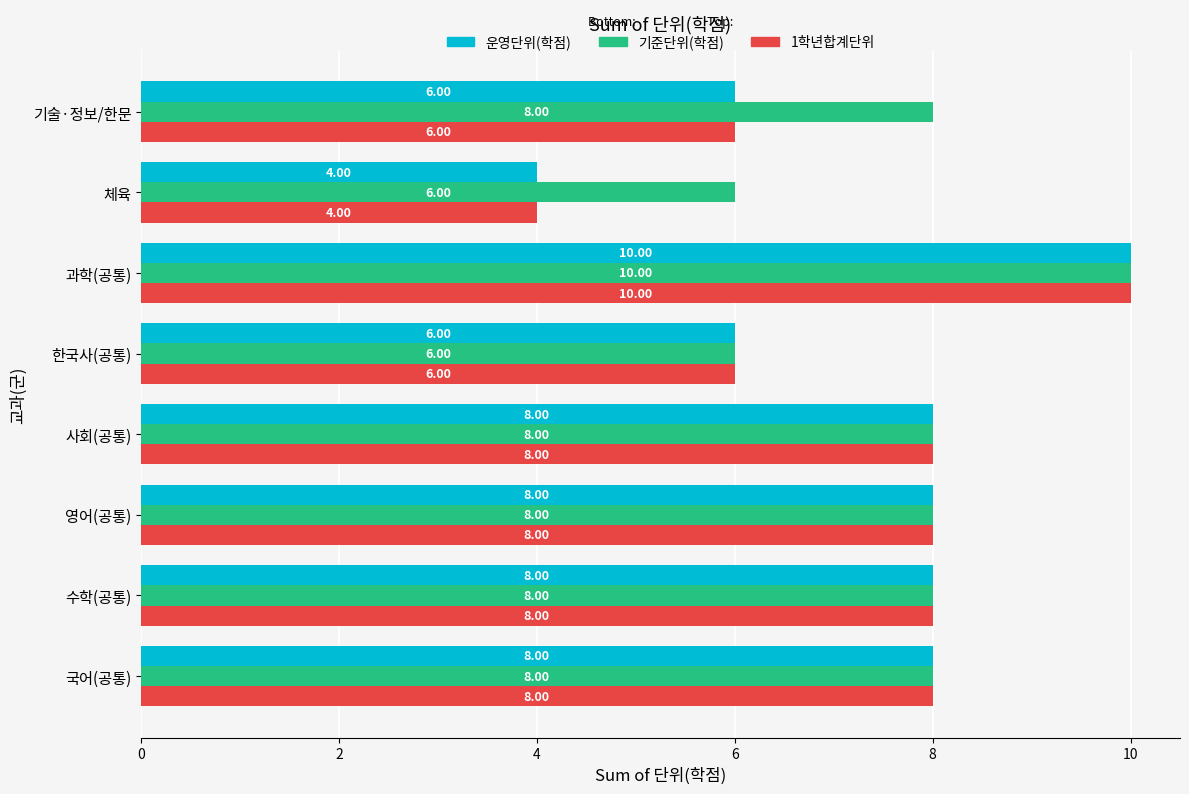

At which category is the sum across all series the highest?

과학(공통)